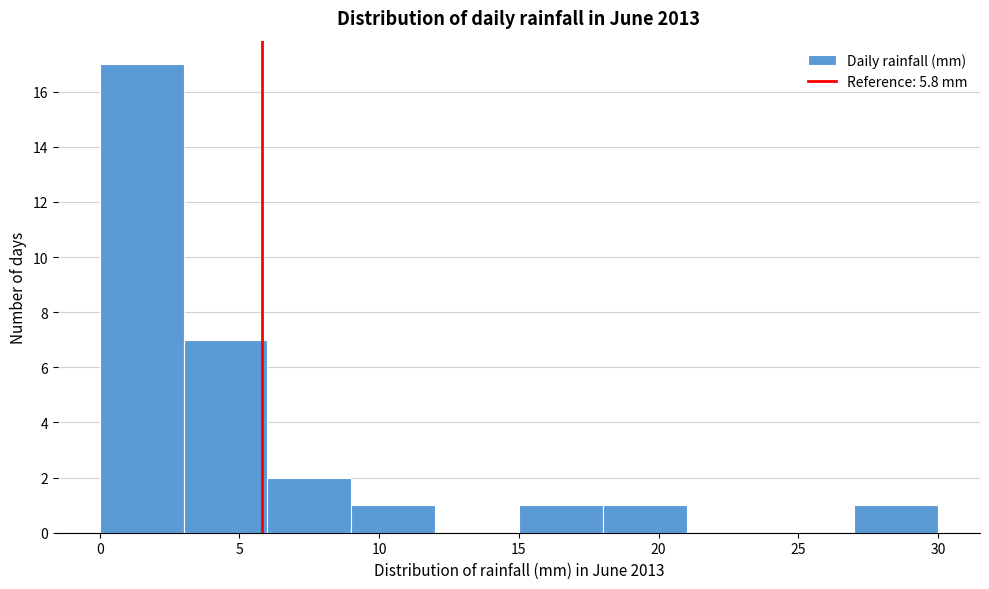

Reading left to right, transcribe this chart: for each bar, give the range it covers on the x-axis and its height. The values are not printed on the chart, so give them approximately, as read against the axis.

0 to 3: 17
3 to 6: 7
6 to 9: 2
9 to 12: 1
12 to 15: 0
15 to 18: 1
18 to 21: 1
21 to 24: 0
24 to 27: 0
27 to 30: 1